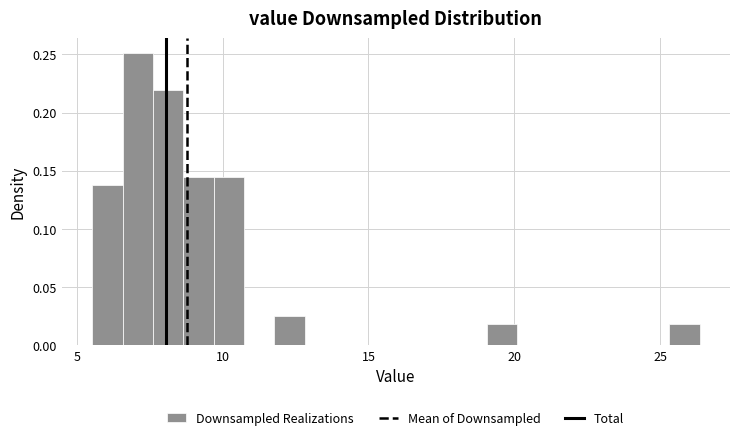

Around what value on the x-axis is the tallest bar? Give the approximate position of its centre, as read against the axis.

7.0